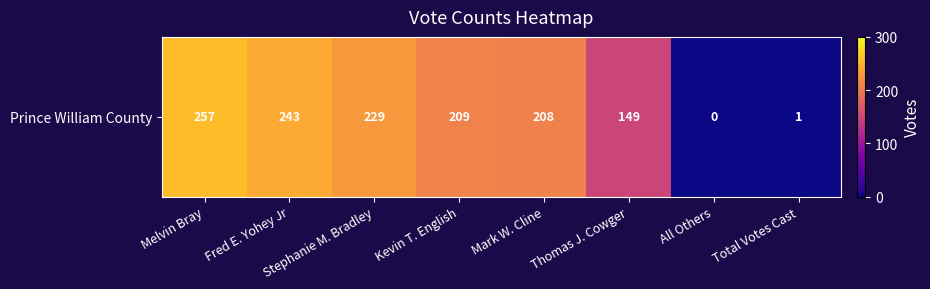

Which category has the highest value across all series?

Melvin Bray